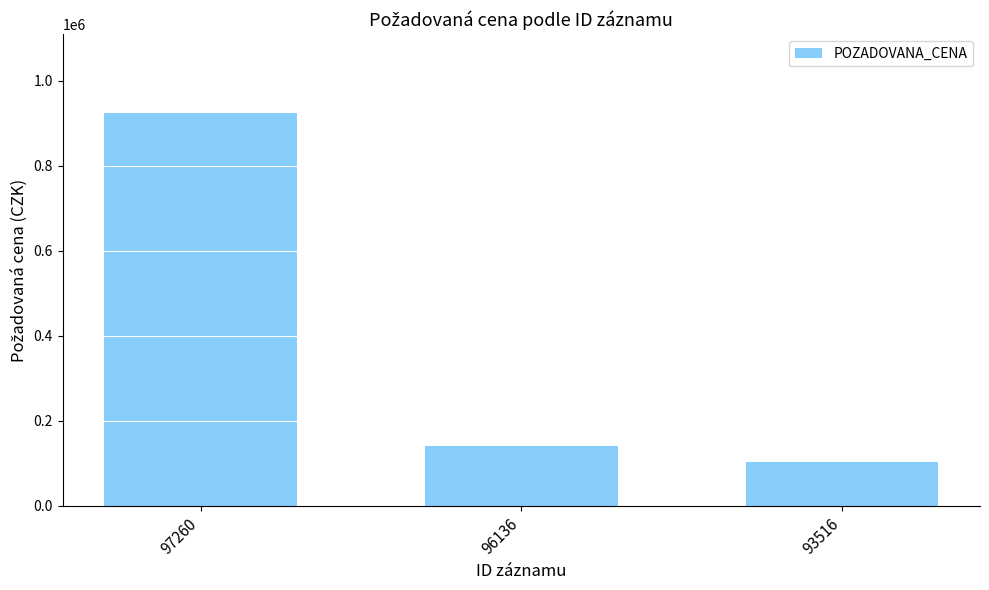

What is the smallest value displayed?

102000